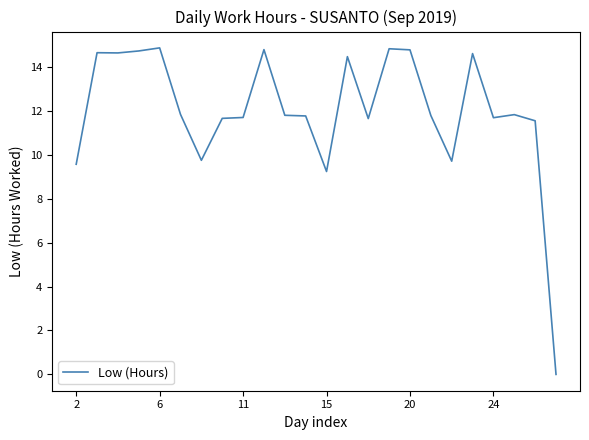

What is the greatest value displayed?

14.9